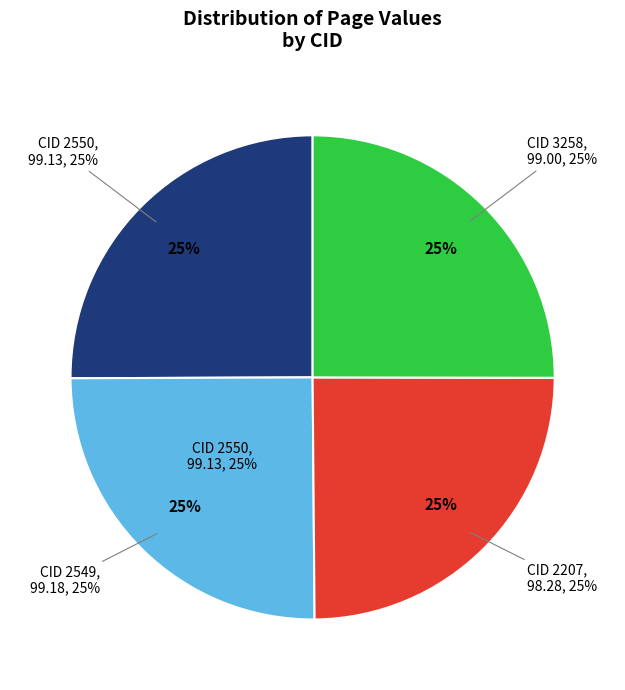

What percentage is the 2550 slice, to the nearest percent?

25%